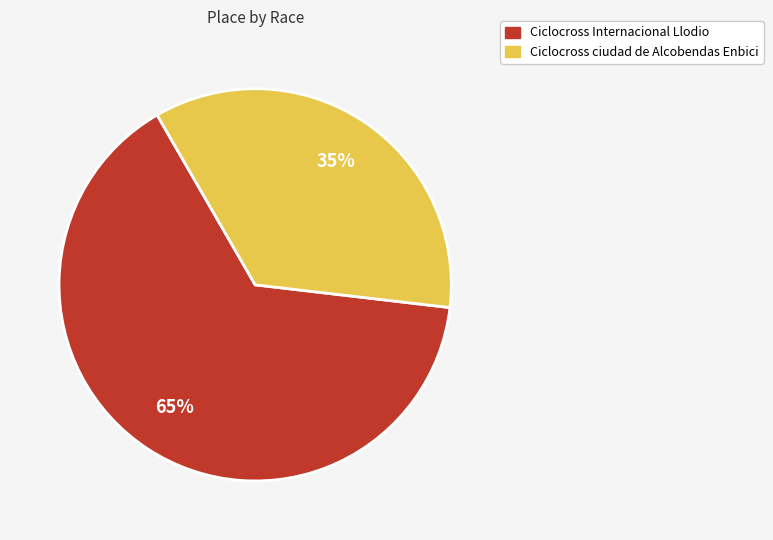

To the nearest percent, what portion does Ciclocross ciudad de Alcobendas Enbici represent?

35%